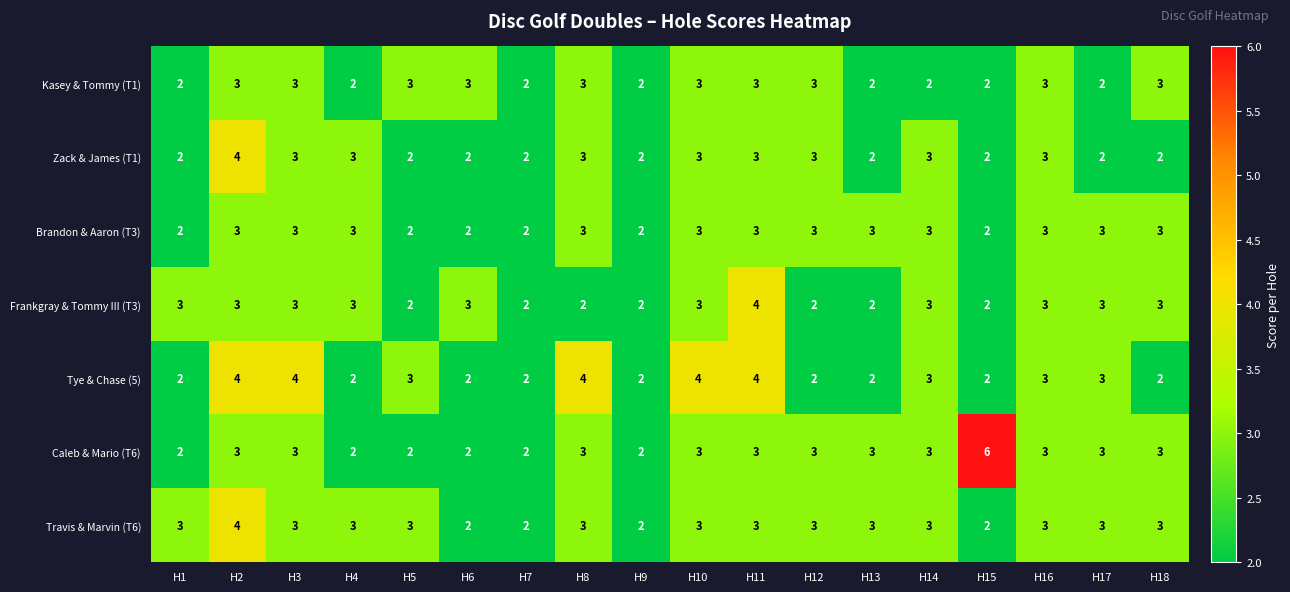

True or false: Zack & James (T1) has a value of 2 at H16.

False